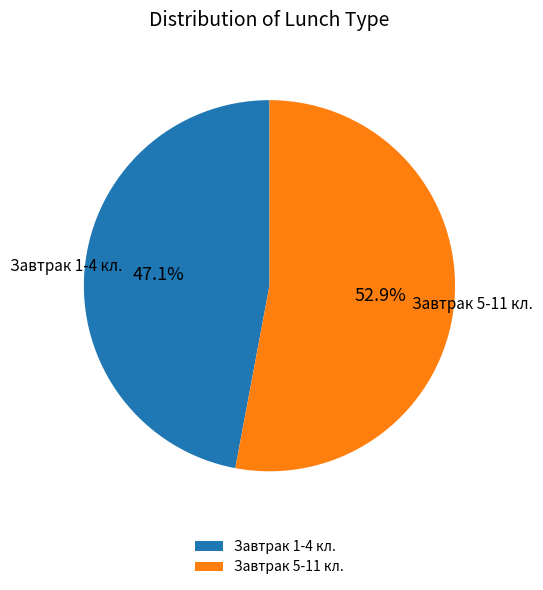

Which category has the biggest portion of the pie?

Завтрак 5-11 кл.